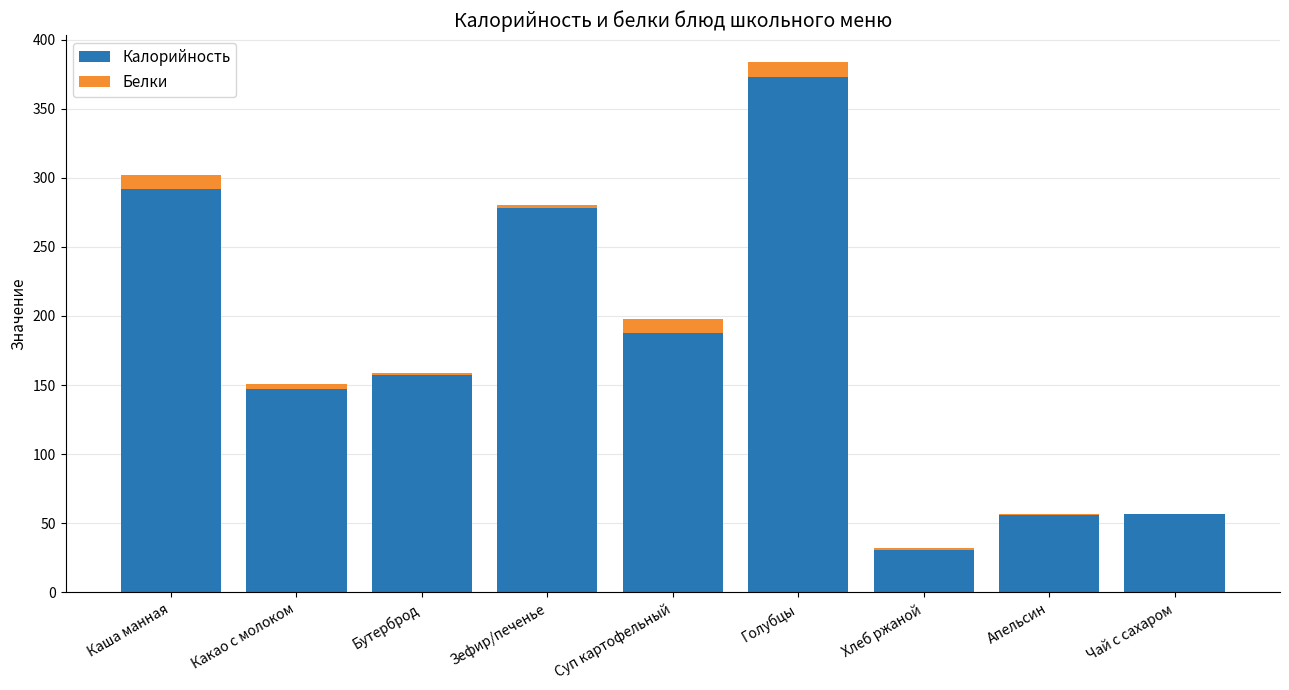

At which category is the sum across all series the highest?

Голубцы